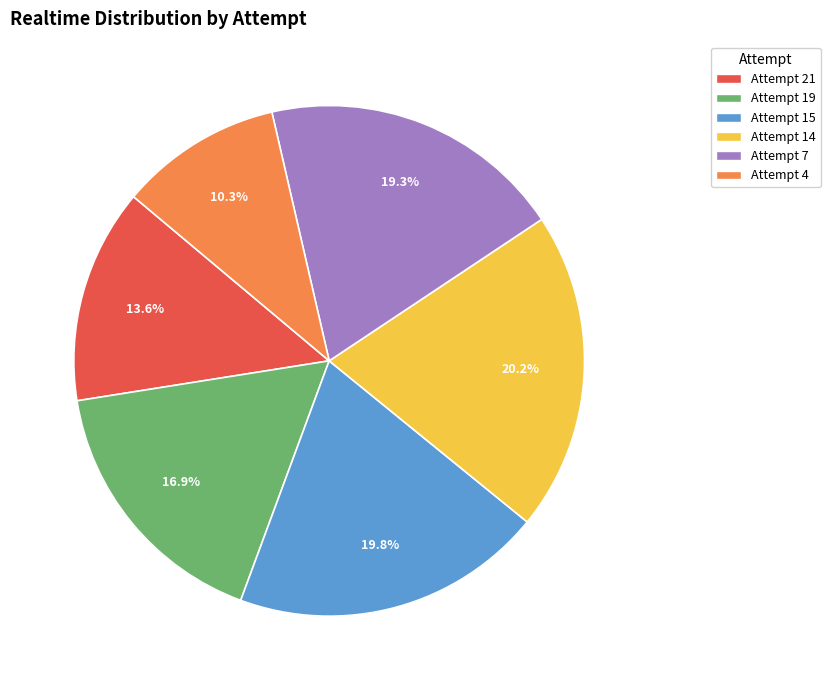

Between Attempt 4 and Attempt 7, which is larger?

Attempt 7